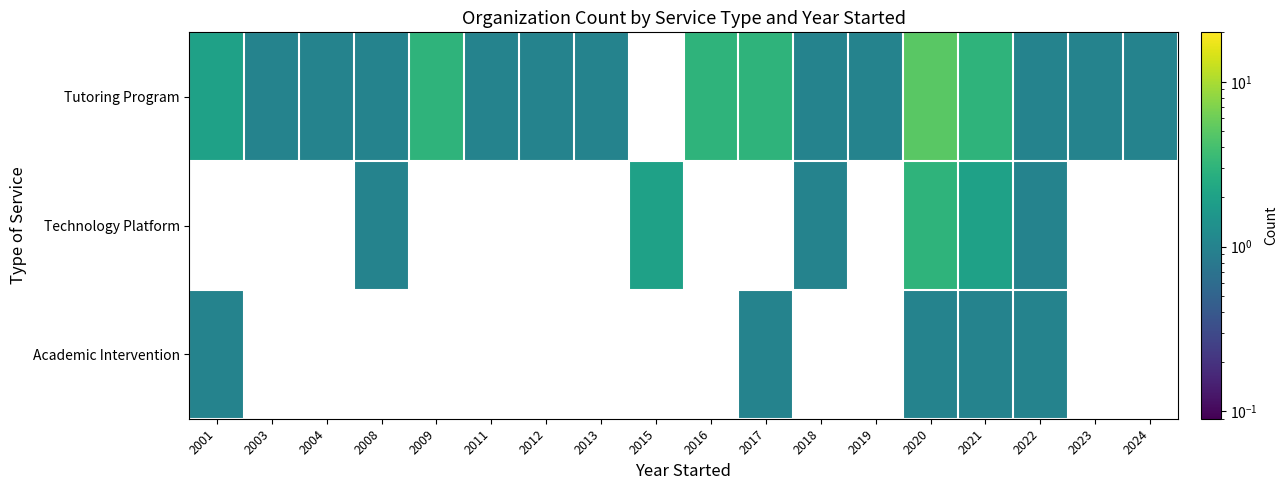

How many values in the Tutoring Program series are below 2?

11